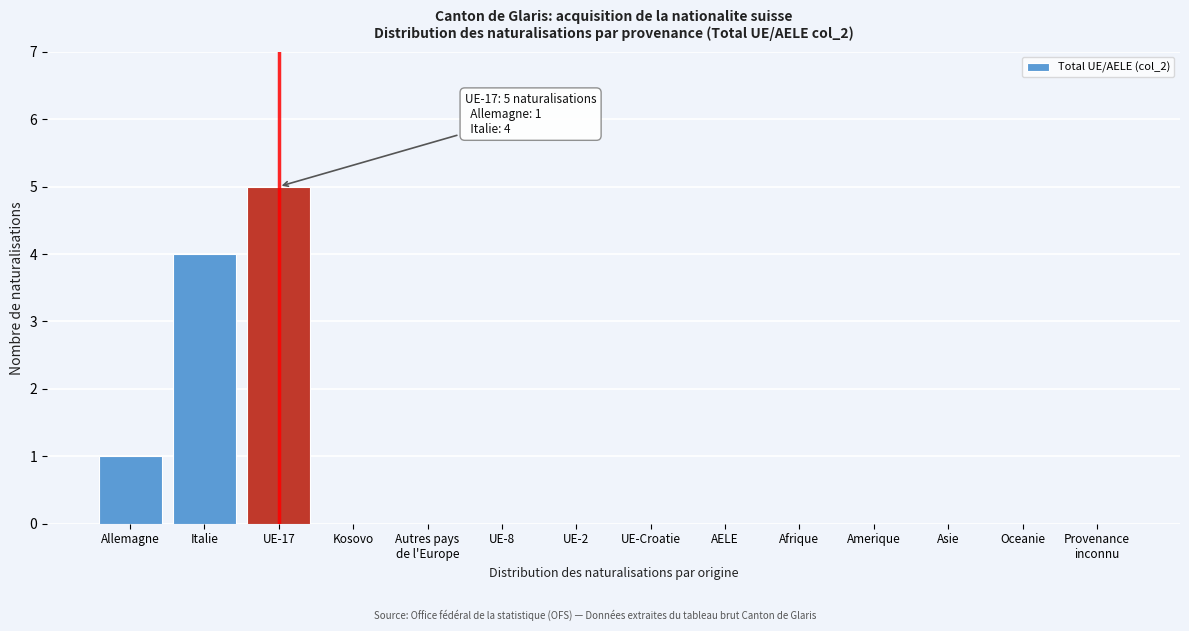

At which category does the chart reach its peak across all series?

UE-17